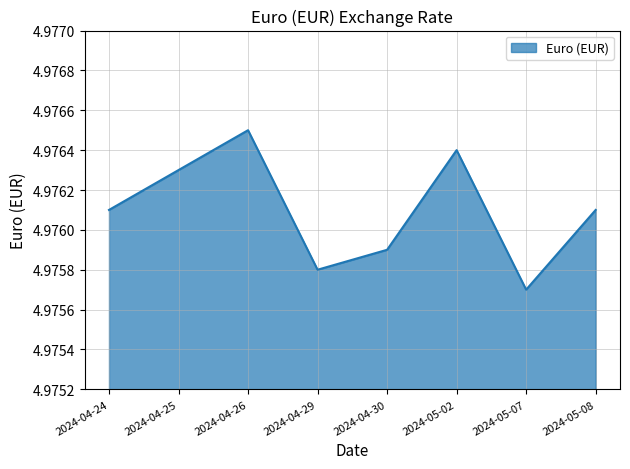

How many categories are shown in the chart?

8